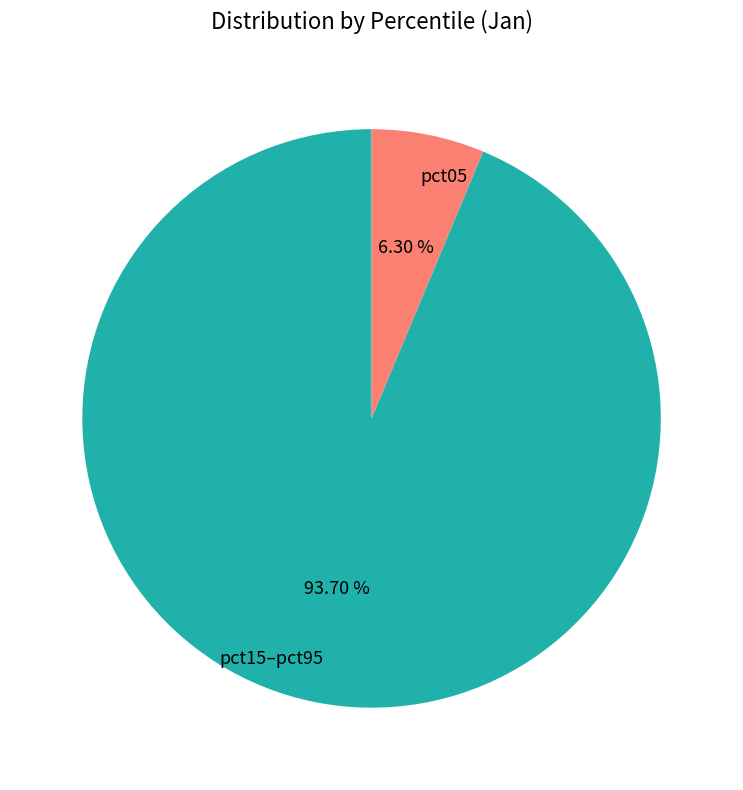

To the nearest percent, what is the difference between the largest and smallest slice percentages?

87%